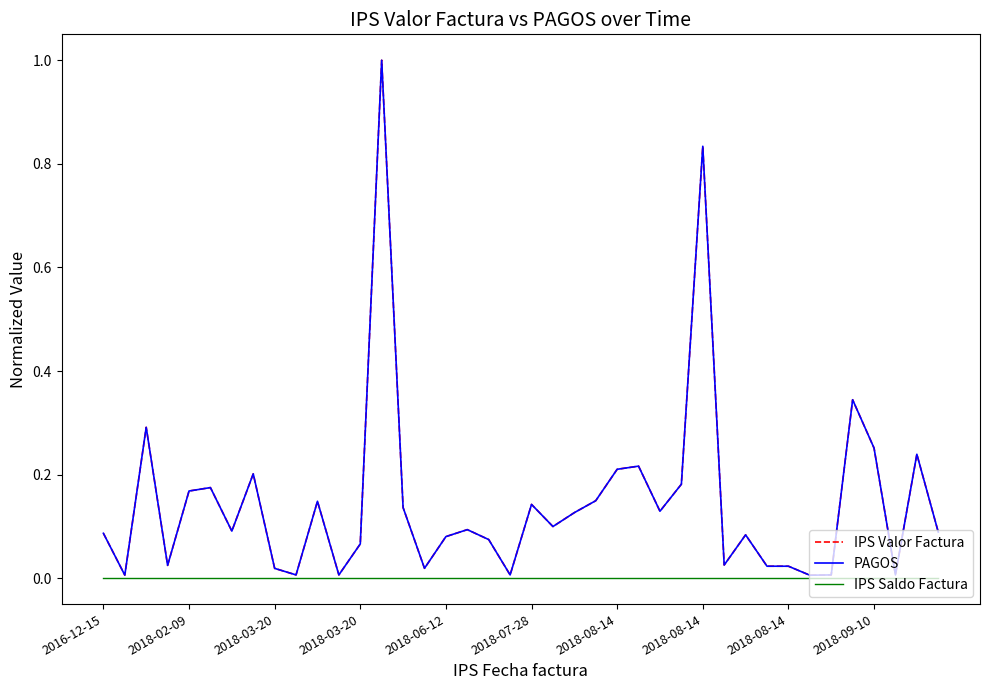

Does the chart have visible grid lines?

No